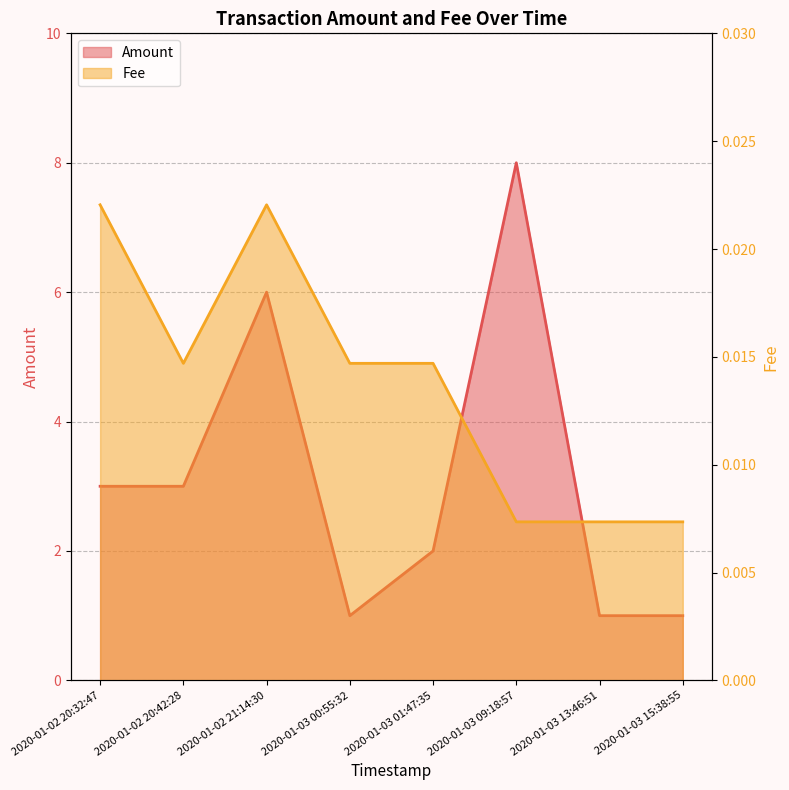

What is the label of the 1st point from the left?

2020-01-02 20:32:47